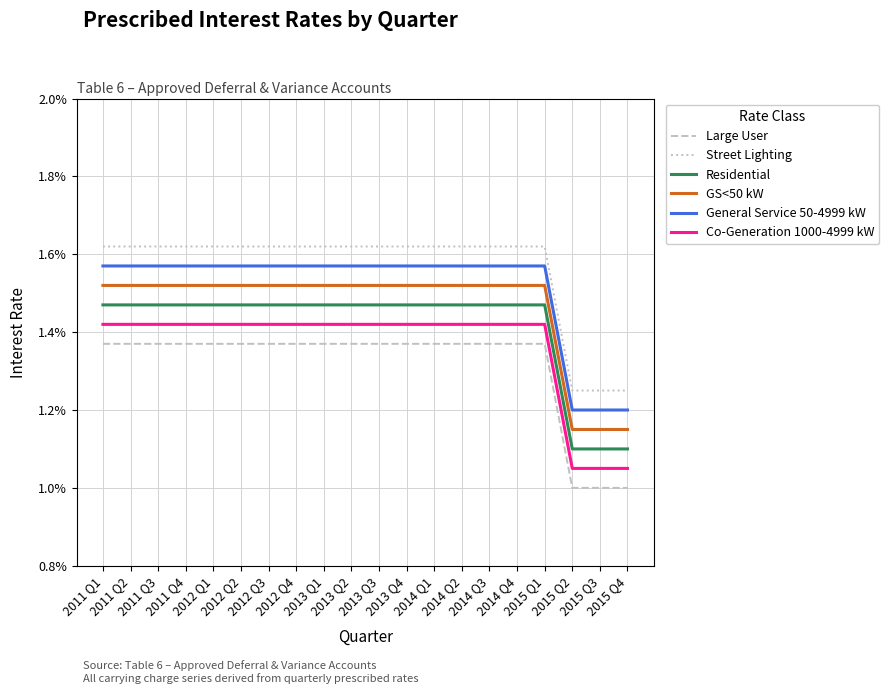

Is this an area chart (filled region under the line)?

No